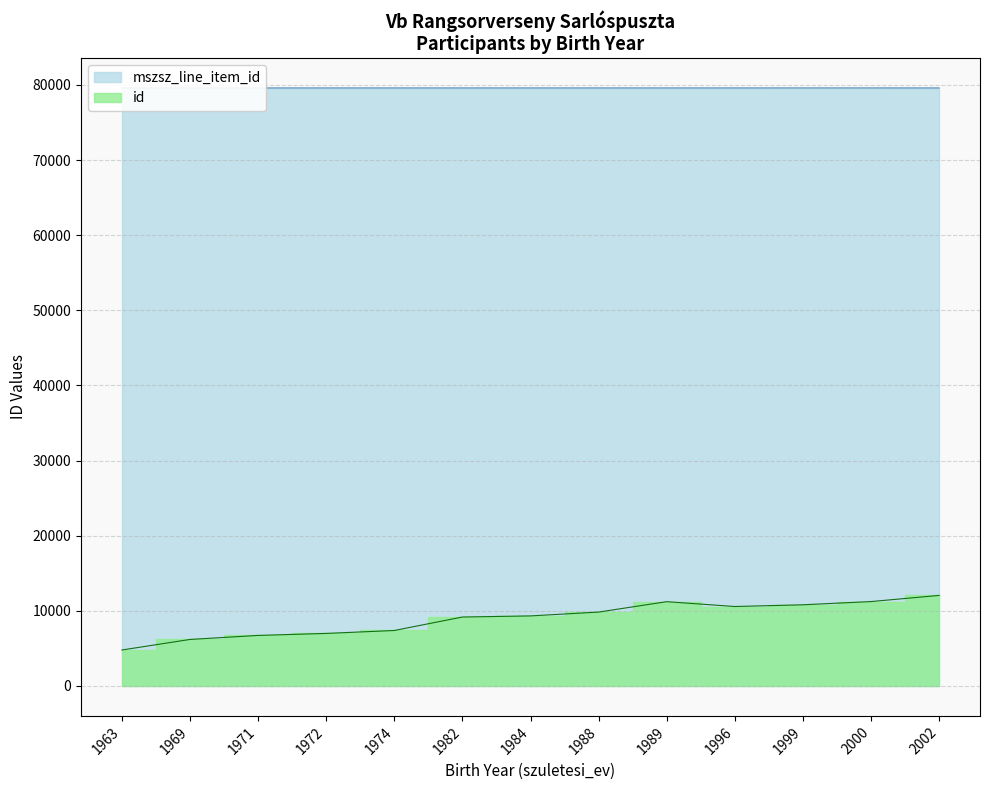

Reading left to right, list all the values displayed in this chart.

id: 4792	6196	6733	6998	7388	9182	9330	9840	11224	10580	10809	11240	12057
mszsz_line_item_id: 79604	79604	79605	79604	79604	79604	79604	79604	79604	79605	79606	79606	79604